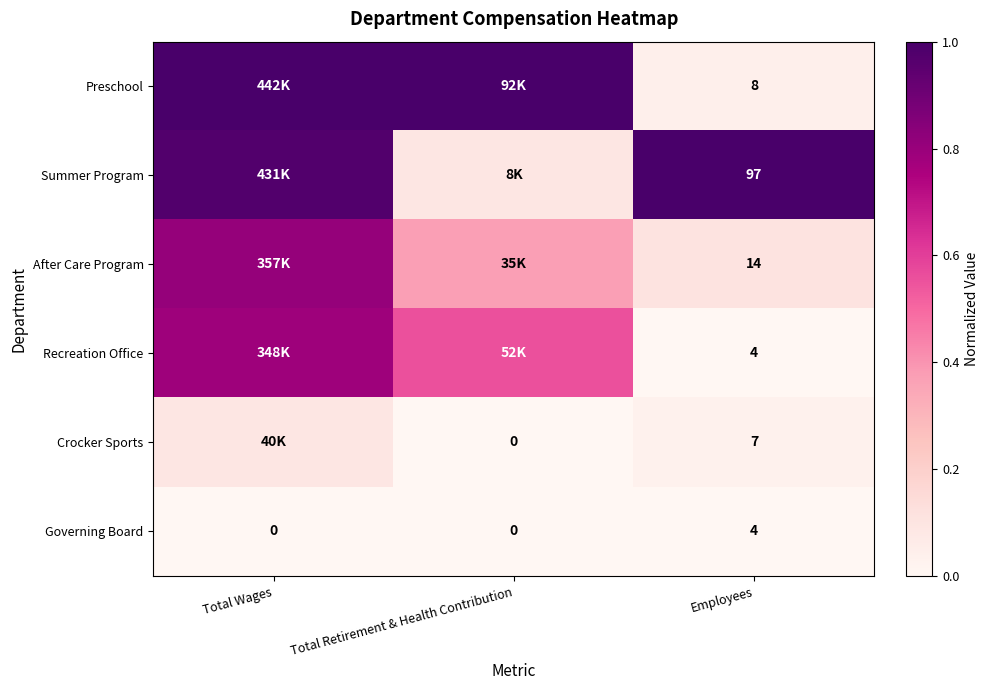

Which series changed the most between Total Wages and Employees?

Preschool